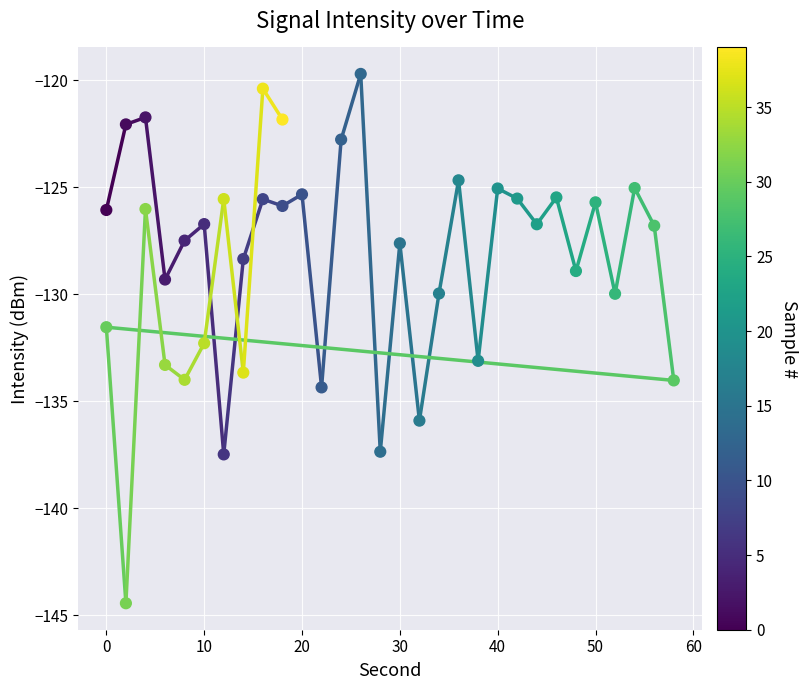

What is the range of Y values (max minus min)?

24.7